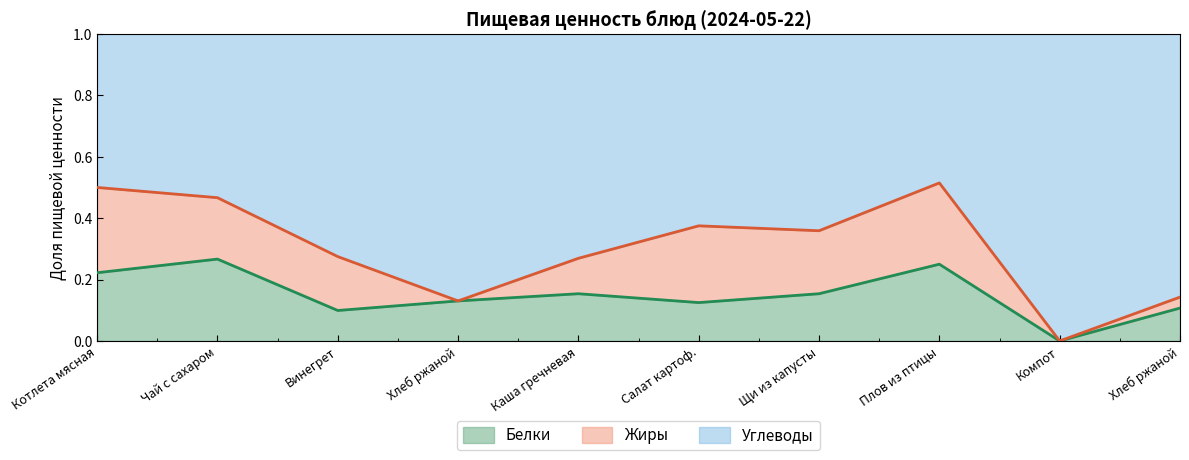

Rank the series by their average value, from highest to lowest.

Жиры (линия), Белки (линия)